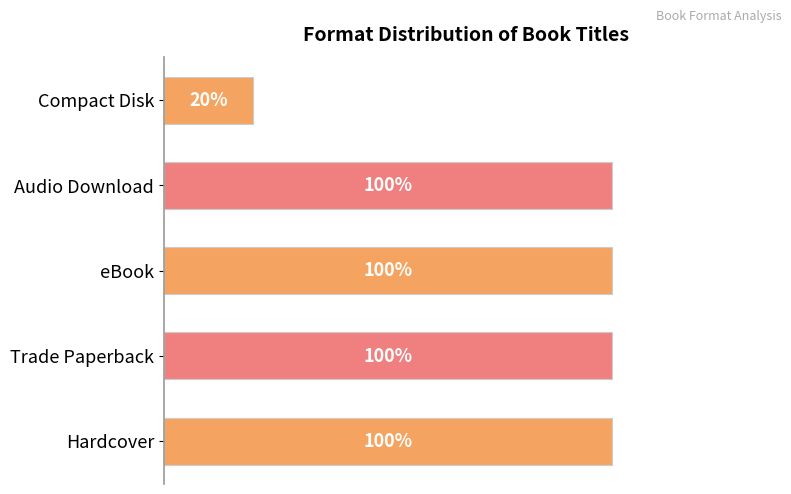

Are the bars horizontal?

Yes